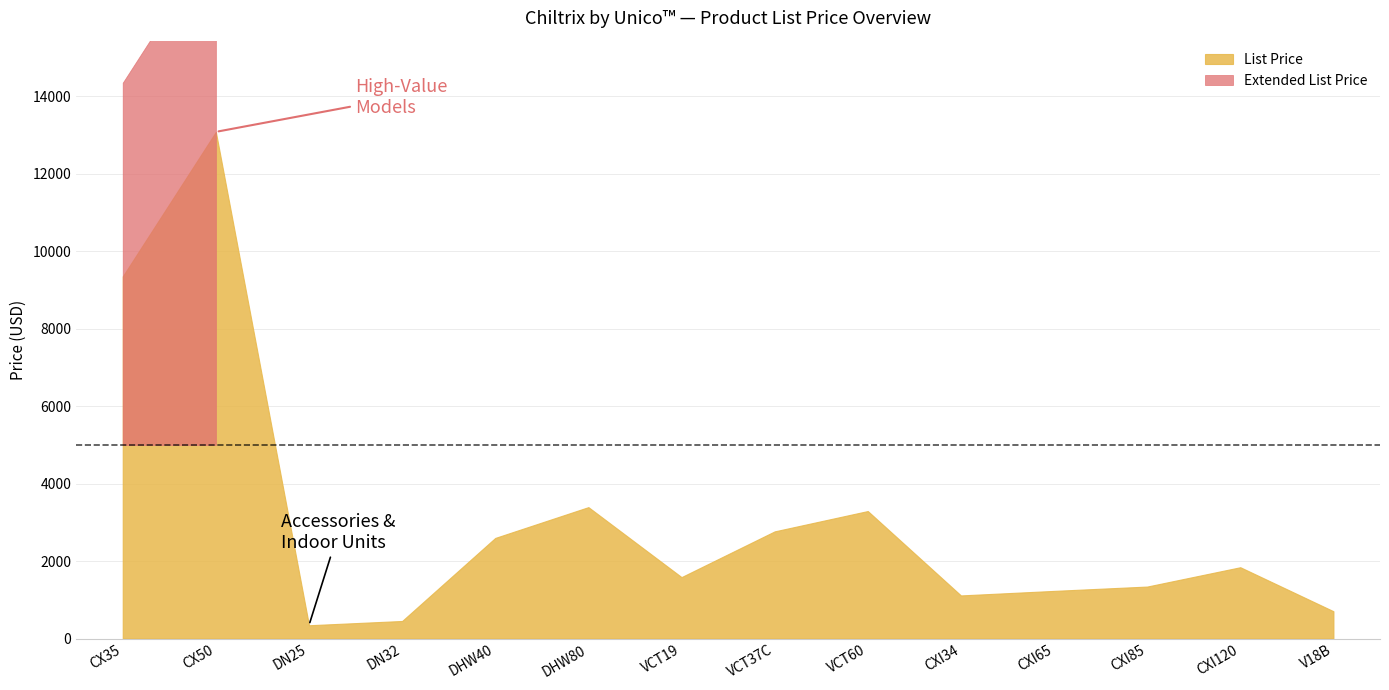

Which series has the largest range (max minus min)?

List Price